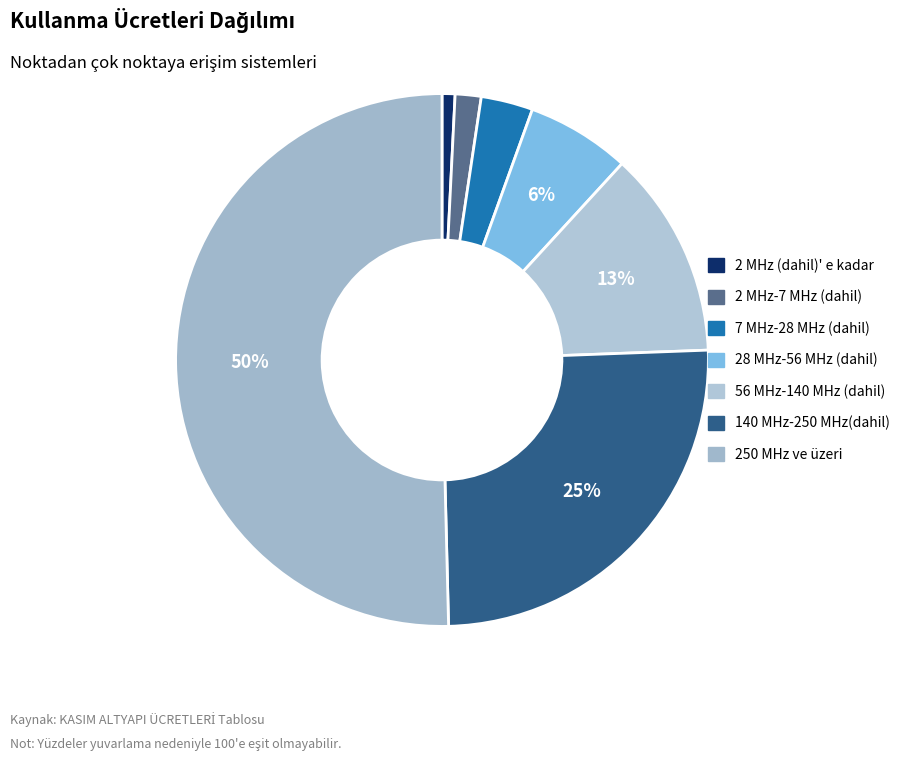

What percentage do 7 MHz-28 MHz (dahil) and 140 MHz-250 MHz(dahil) together represent?

28.3%